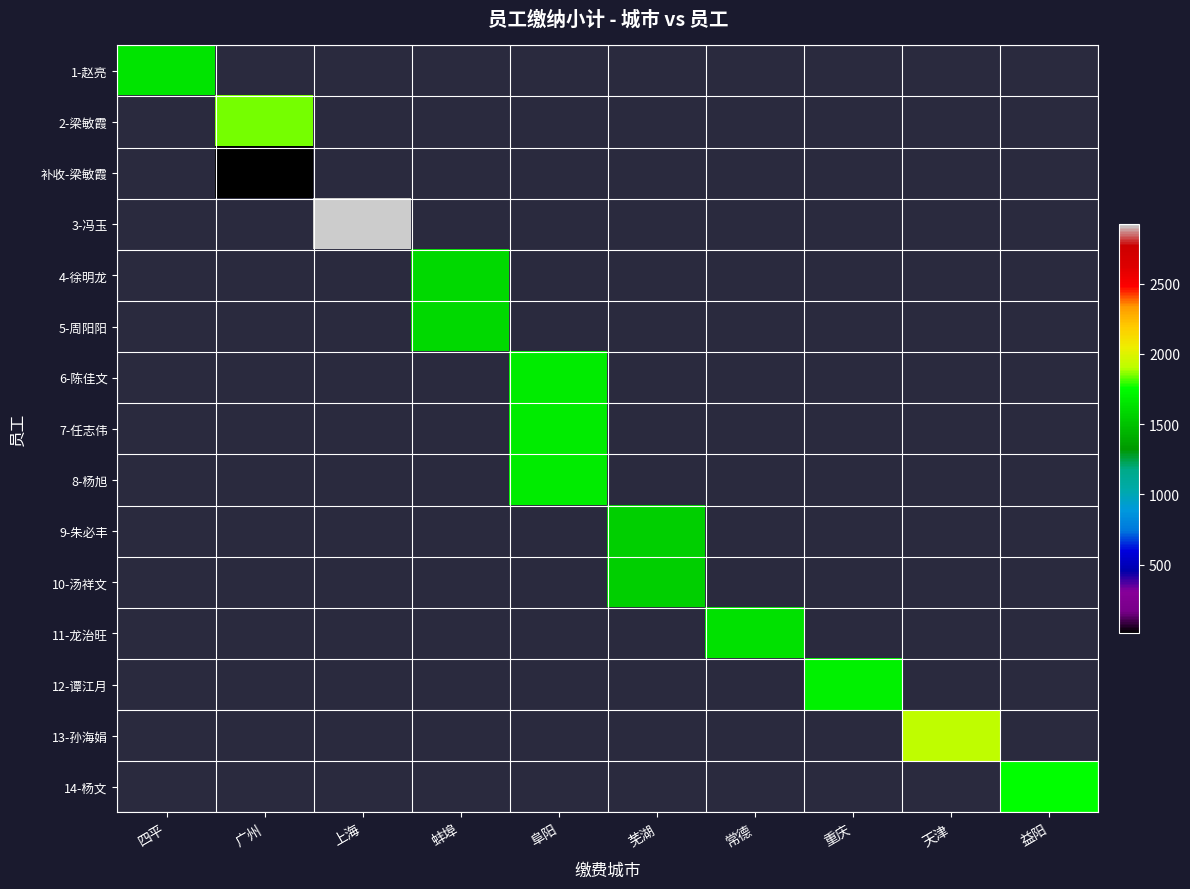

Is the value of 9-朱必丰 at 蚌埠 greater than the value of 2-梁敏霞 at 益阳?

No